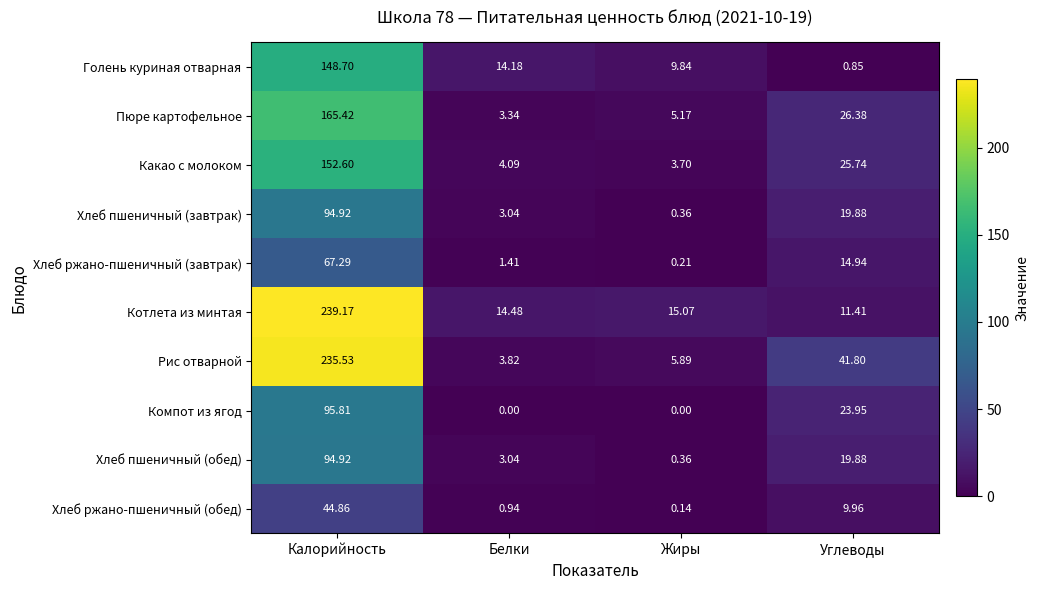

List the labels in order of Хлеб пшеничный (завтрак) value, largest first.

Калорийность, Углеводы, Белки, Жиры